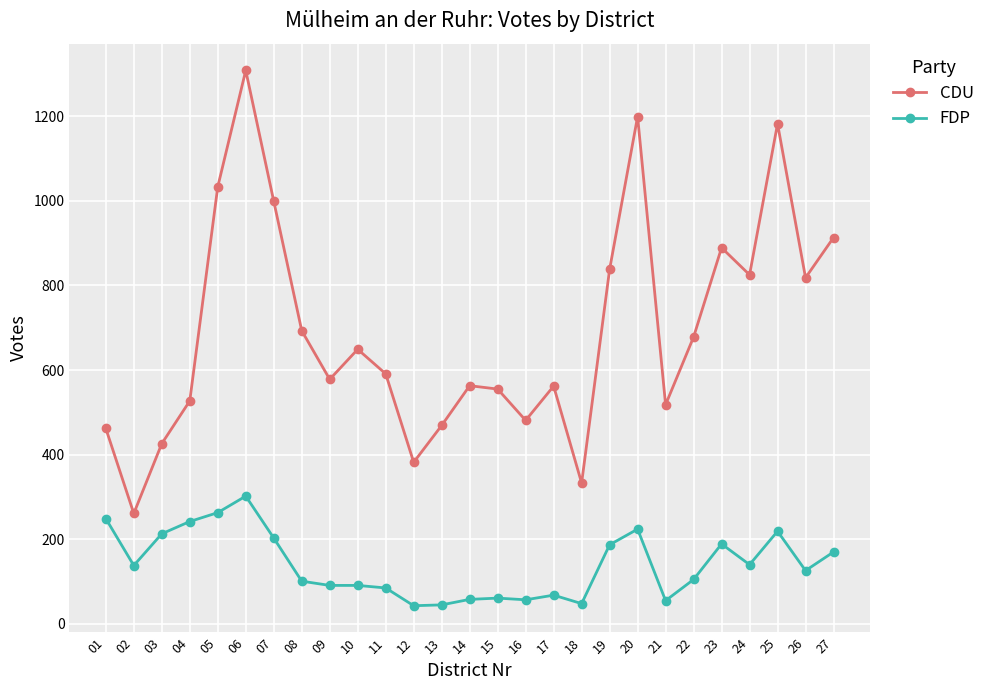

Is the value of CDU at 20 greater than the value of FDP at 09?

Yes